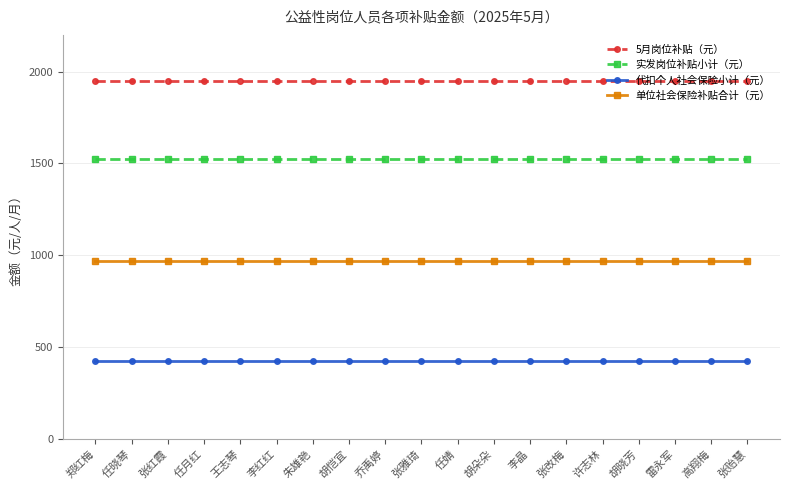

Reading right to left, what are all the values shown in this chart?

5月岗位补贴（元）: 1950.0	1950.0	1950.0	1950.0	1950.0	1950.0	1950.0	1950.0	1950.0	1950.0	1950.0	1950.0	1950.0	1950.0	1950.0	1950.0	1950.0	1950.0	1950.0
实发岗位补贴小计（元）: 1524.4	1524.4	1524.4	1524.4	1524.4	1524.4	1524.4	1524.4	1524.4	1524.4	1524.4	1524.4	1524.4	1524.4	1524.4	1524.4	1524.4	1524.4	1524.4
代扣个人社会保险小计（元）: 425.6	425.6	425.6	425.6	425.6	425.6	425.6	425.6	425.6	425.6	425.6	425.6	425.6	425.6	425.6	425.6	425.6	425.6	425.6
单位社会保险补贴合计（元）: 966.7	966.7	966.7	966.7	966.7	966.7	966.7	966.7	966.7	966.7	966.7	966.7	966.7	966.7	966.7	966.7	966.7	966.7	966.7